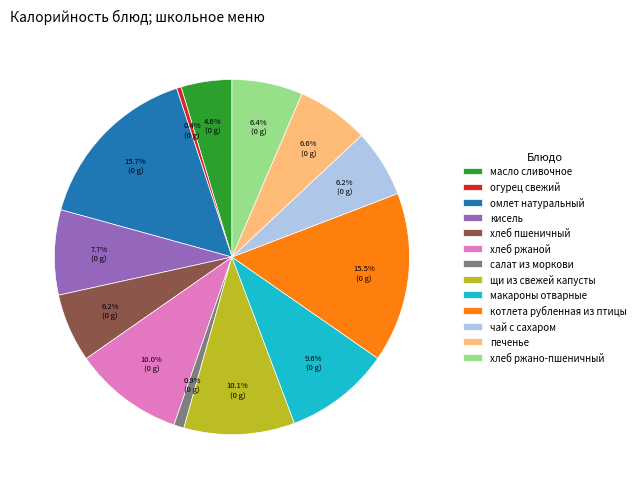

Which slice is the smallest?

огурец свежий